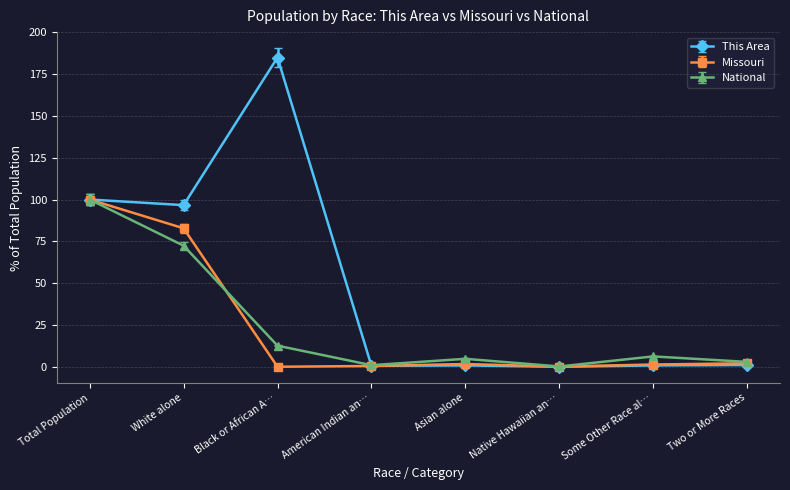

True or false: National and Missouri cross at least once.

True